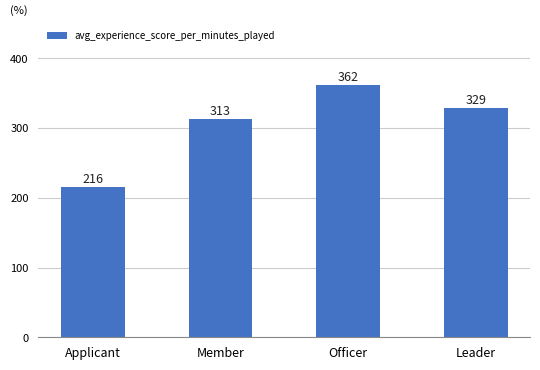

List the labels in order of value, largest first.

Officer, Leader, Member, Applicant